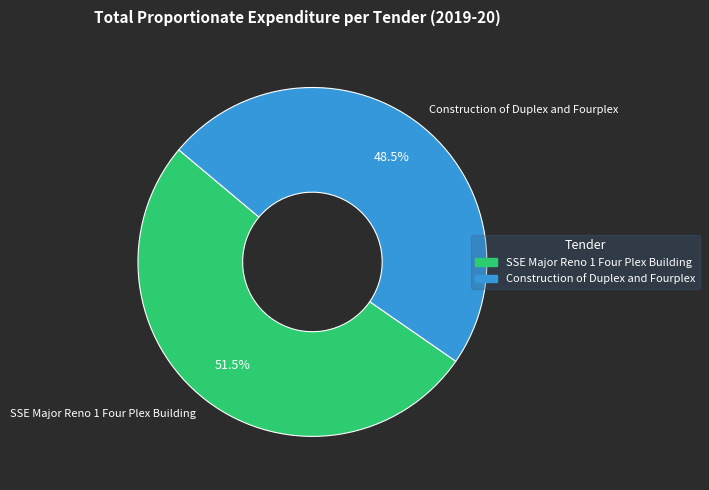

The Construction of Duplex and Fourplex slice represents 60% of the pie. True or false?

False